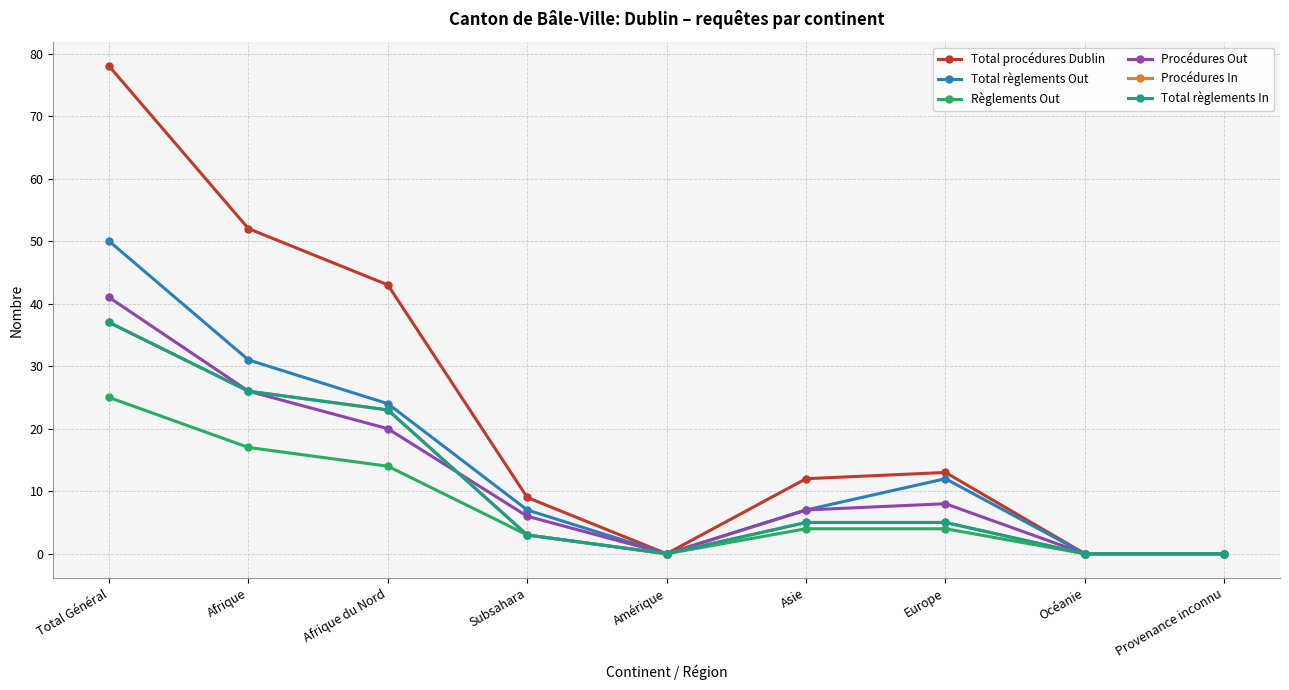

At which category does the chart reach its peak across all series?

Total Général